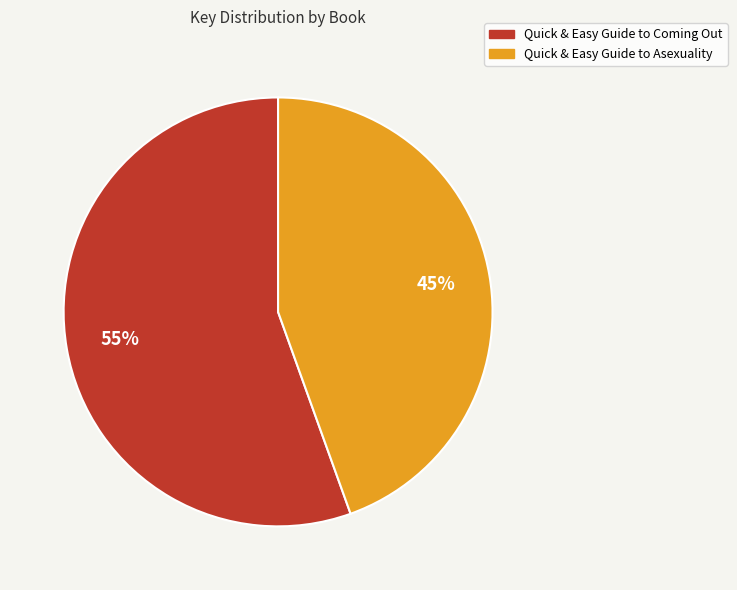

Is there any slice that represents more than half of the pie?

Yes